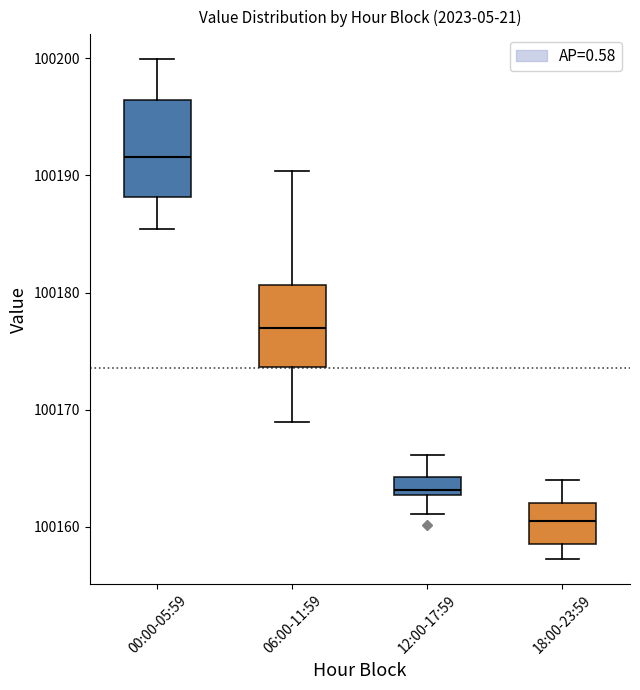

Which box is the tallest, from its lower edge to its upper edge?

00:00-05:59